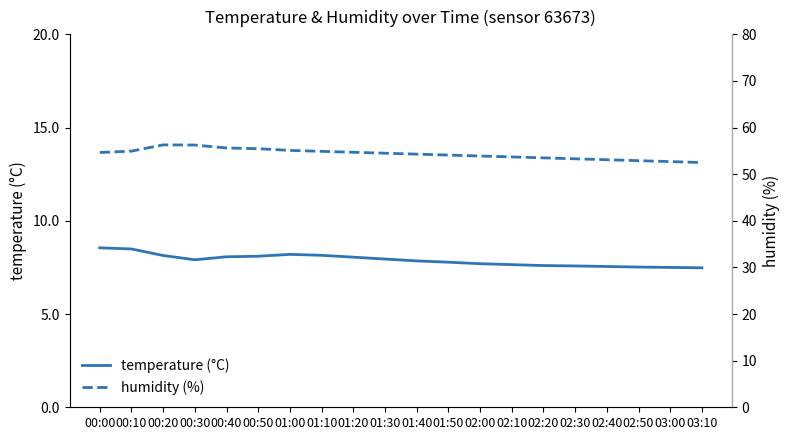

What is the sum of all temperature (°C) values?

157.8